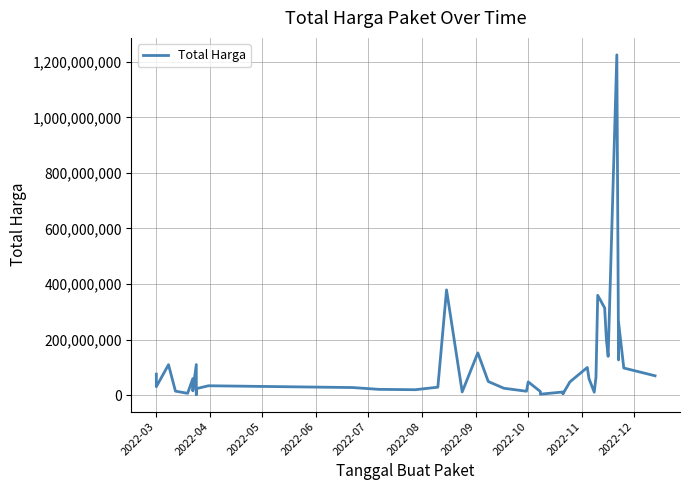

Reading right to left, extract all data points from this chart.

70000000	98000000	262118150	127000000	1224682000	139800000	199200000	314121780	359500000	65000000	11100000	59375000	100000000	48140000	5093000	11800000	3825000	13442000	48140000	14400000	25200000	49478000	152477000	12000000	379075000	29000000	19950000	21231000	27720000	34132505	23680800	2395750	110389990	15787200	59935000	6936000	14750000	110000000	30800000	75920000